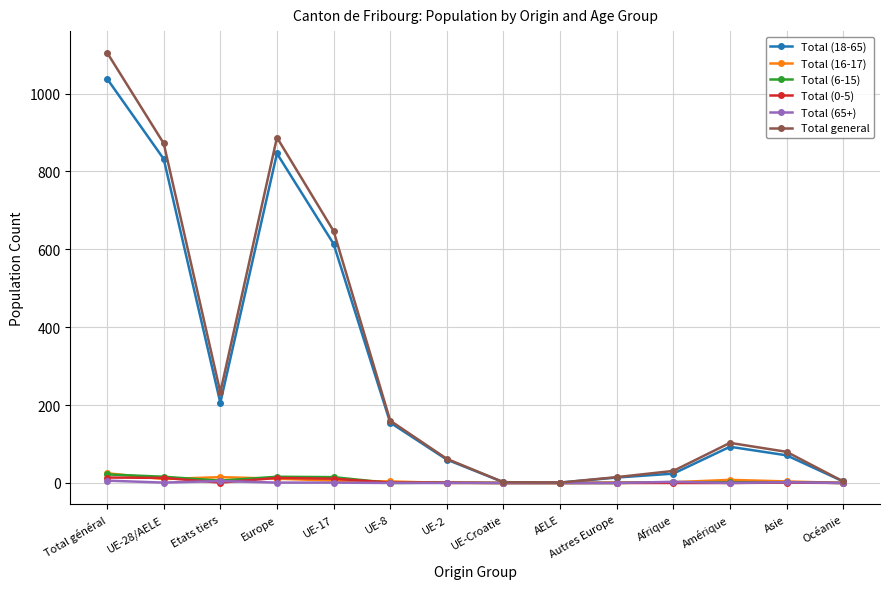

What is the difference between the maximum and minimum values in the Total (18-65) series?

1037